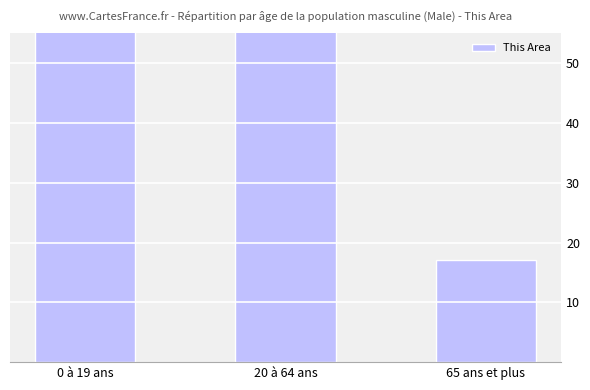

What is the label of the 2nd bar from the left?

20 à 64 ans